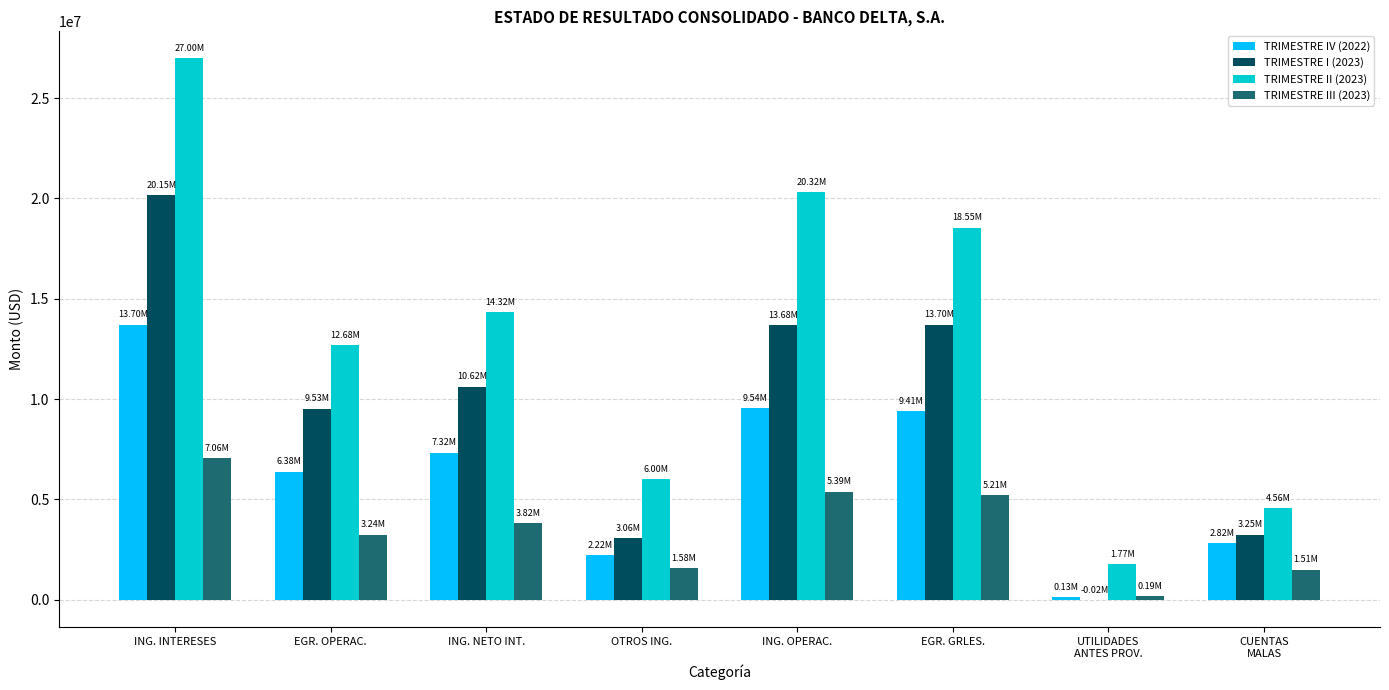

At which label does TRIMESTRE I (2023) first exceed 10619647?

ING. INTERESES